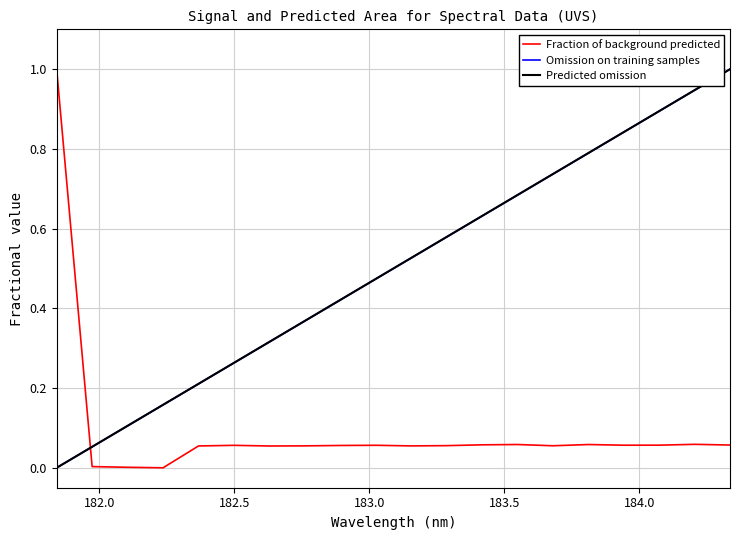

How many categories are shown in the chart?

20